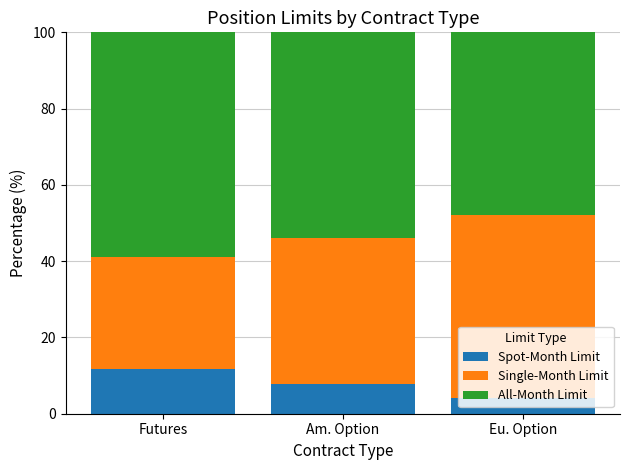

Is it true that Spot-Month Limit equals 11.8 at Futures?

True